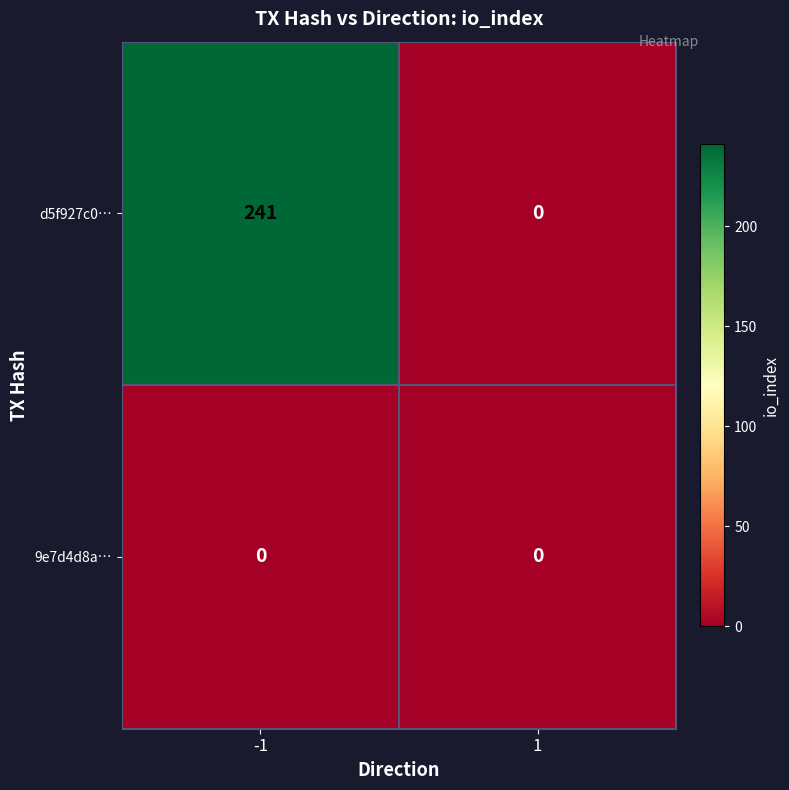

Reading left to right, what are all the values shown in this chart?

d5f927c0…: 241	0
9e7d4d8a…: 0	0